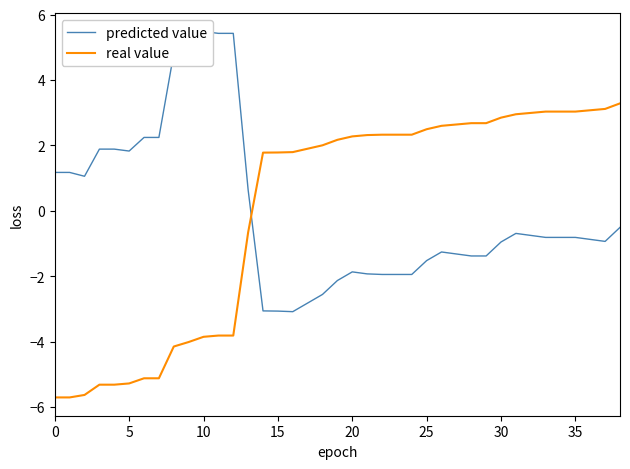

At 38, list the series in order from largest to smallest.

real value, predicted value